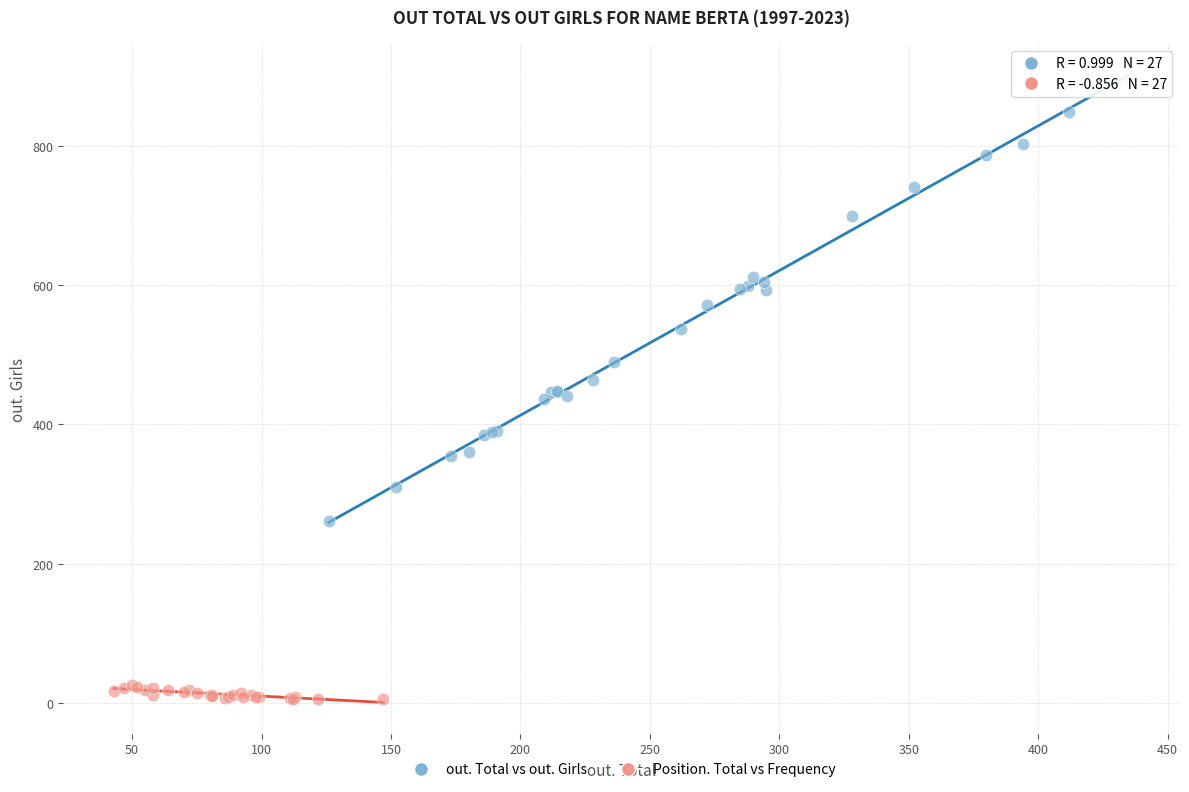

Which series contains the lowest Y value?

Position. Total vs Frequency